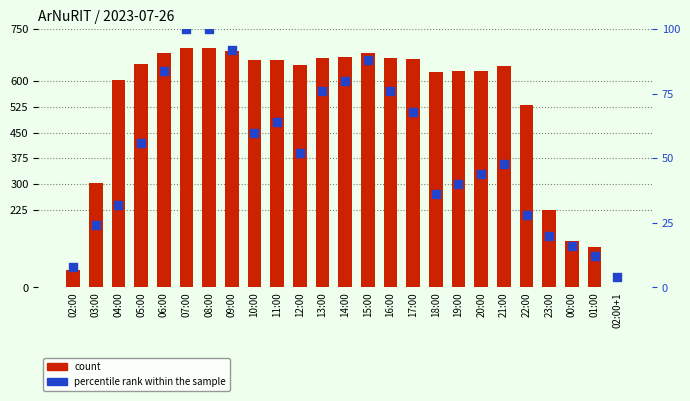

Which series reaches the maximum Y coordinate?

count